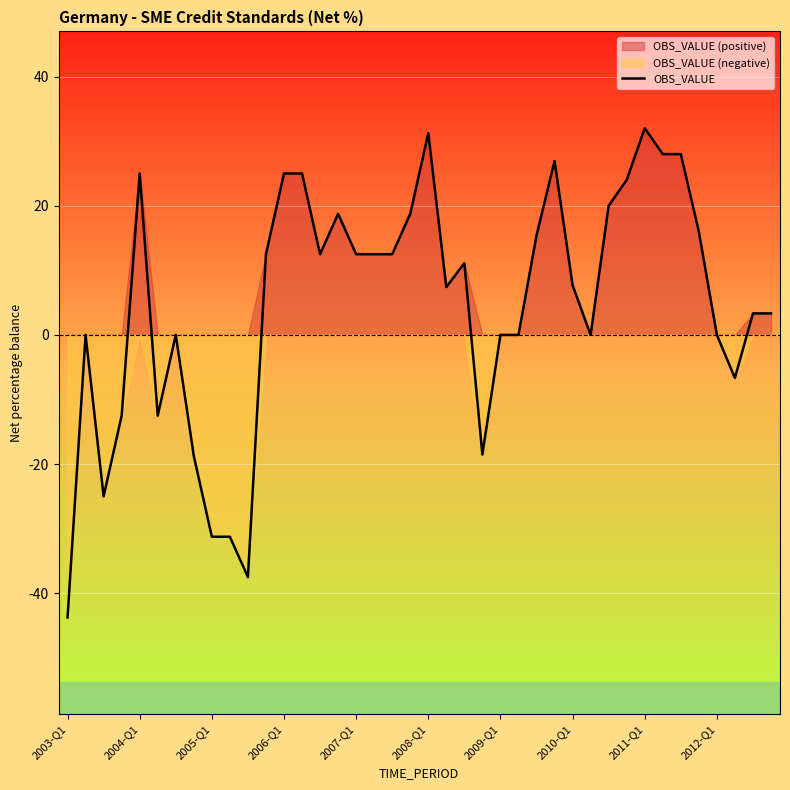

At which label does OBS_VALUE reach its minimum?

2003-Q1